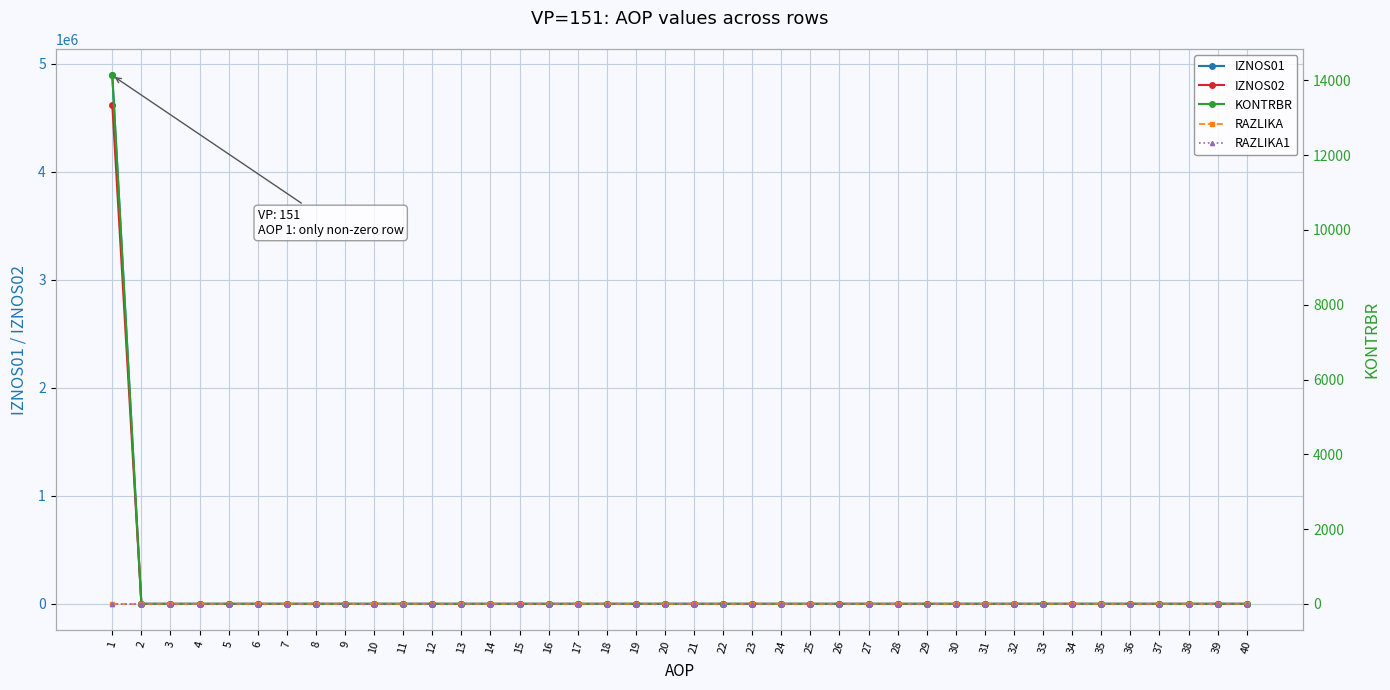

The value of IZNOS02 at 34 is 0.0. True or false?

True